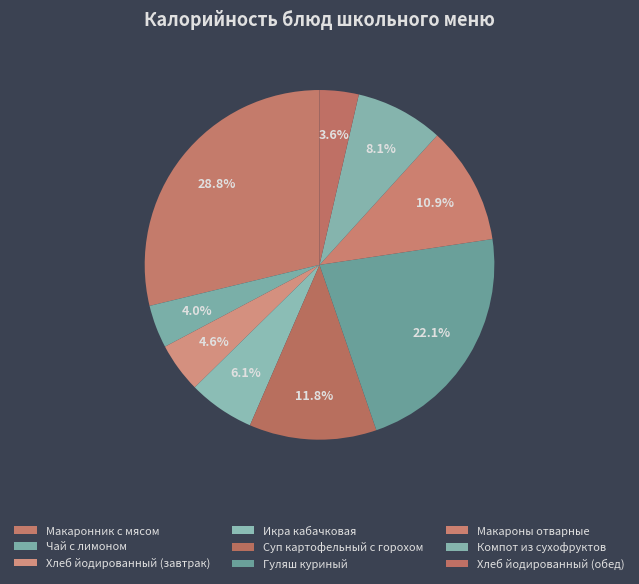

To the nearest percent, what is the combined percentage of Гуляш куриный and Икра кабачковая?

28%